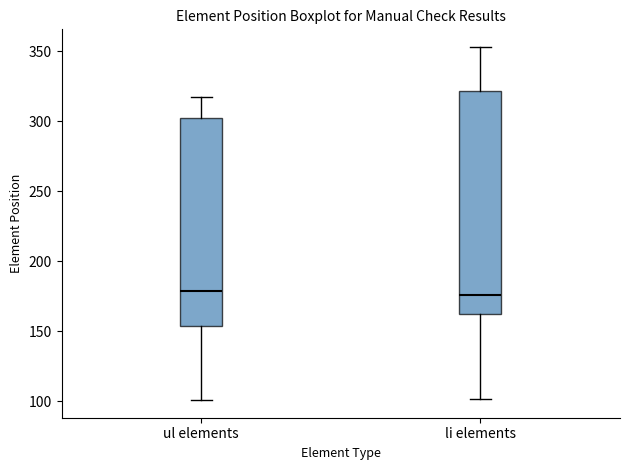

Reading left to right, transcribe this box plot: for each box, give where its median line is, the range the box spans, and where its two whiskers end, as read against the y-axis. The values are not printed on the chart, so give them approximately, as read against the axis.

ul elements: median 180, box 155 to 300, whiskers 100 to 315
li elements: median 175, box 165 to 320, whiskers 100 to 355